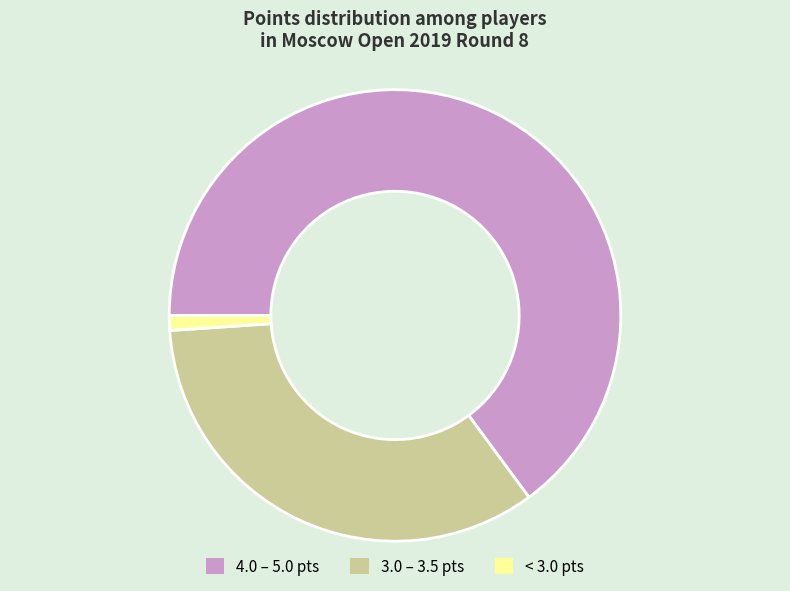

How many slices are in this pie chart?

3